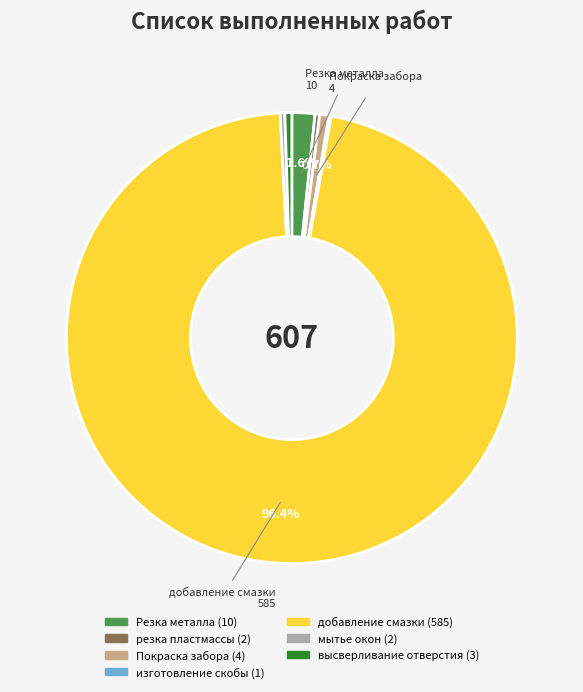

Is there any slice that represents more than half of the pie?

Yes